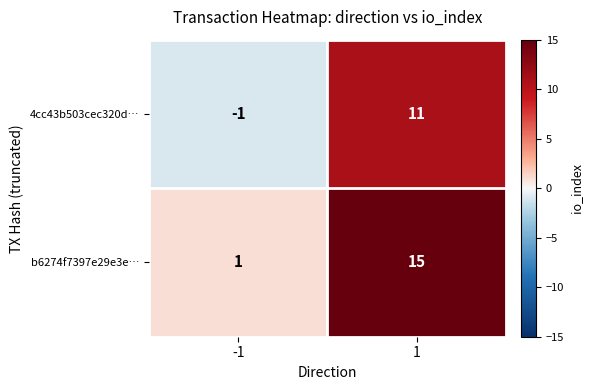

What is the highest value of the b6274f7397e29e3e… series?

15